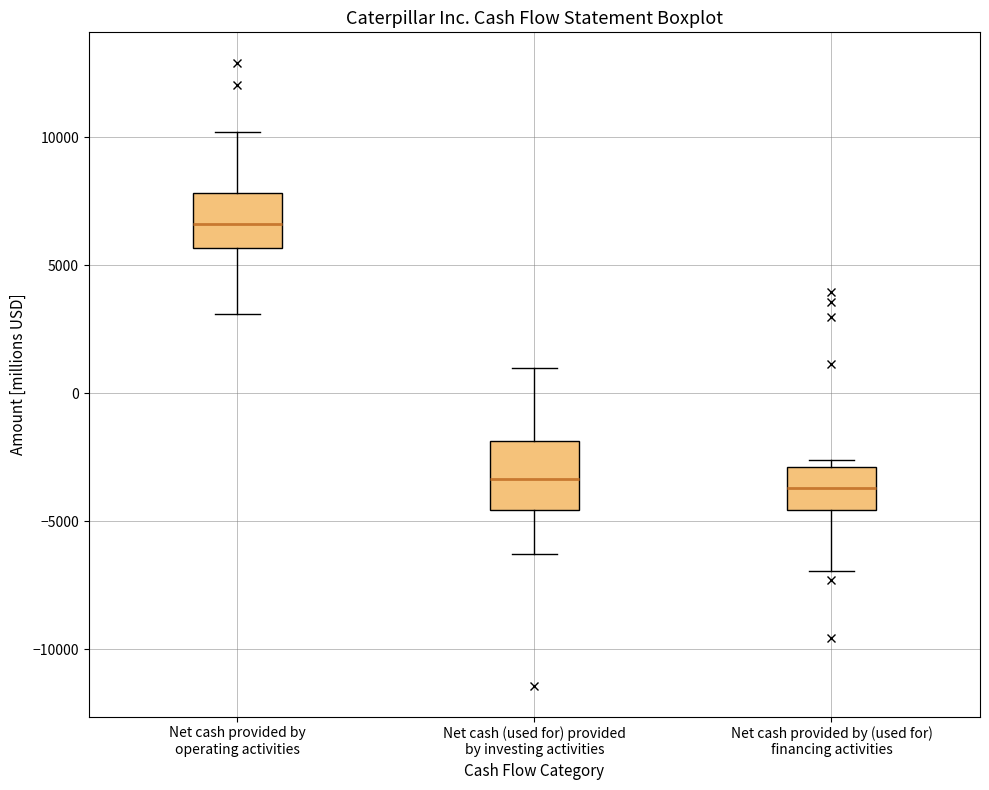

Reading left to right, transcribe this box plot: for each box, give where its median line is, the range the box spans, and where its two whiskers end, as read against the y-axis. The values are not printed on the chart, so give them approximately, as read against the axis.

Net cash provided by operating activities: median 6500, box 5500 to 8000, whiskers 3000 to 10000
Net cash (used for) provided by investing activities: median -3500, box -4500 to -2000, whiskers -6500 to 1000
Net cash provided by (used for) financing activities: median -3500, box -4500 to -3000, whiskers -7000 to -2500